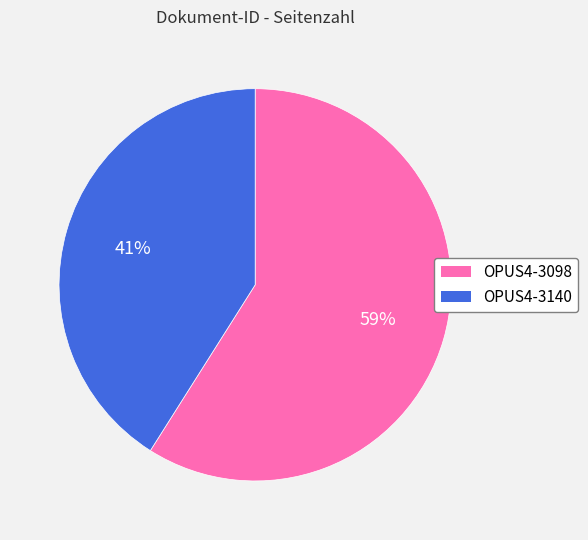

What is the smallest slice in the pie chart?

OPUS4-3140